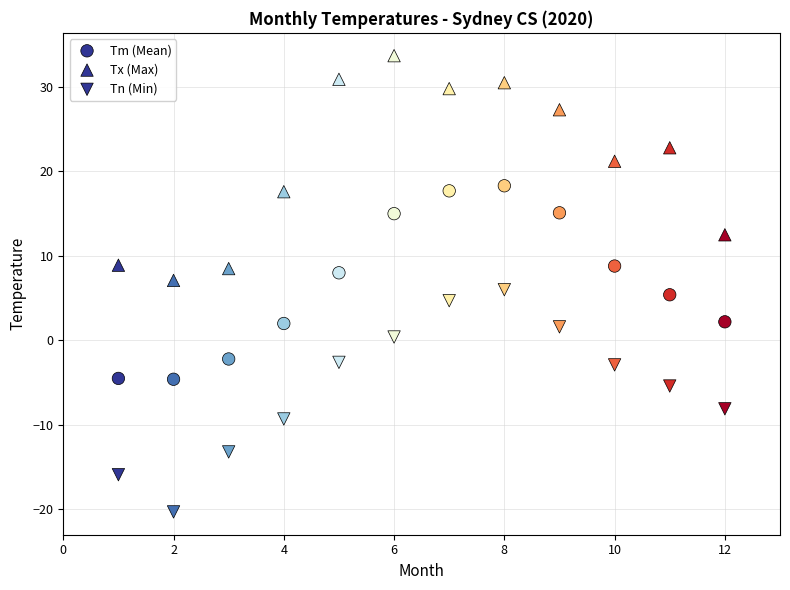

Count the number of points in this scatter plot.

36